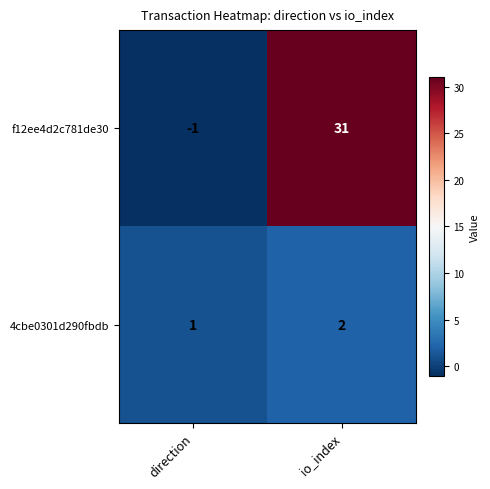

What is the minimum value shown in the chart?

-1